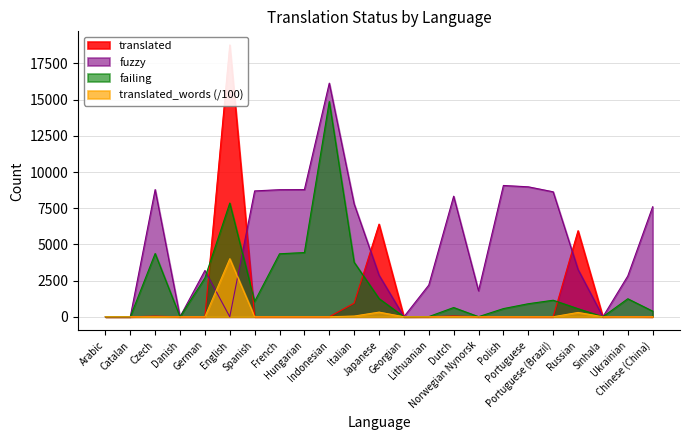

In translated, how many points are higher than both neighbors (excluding endpoints)?

7